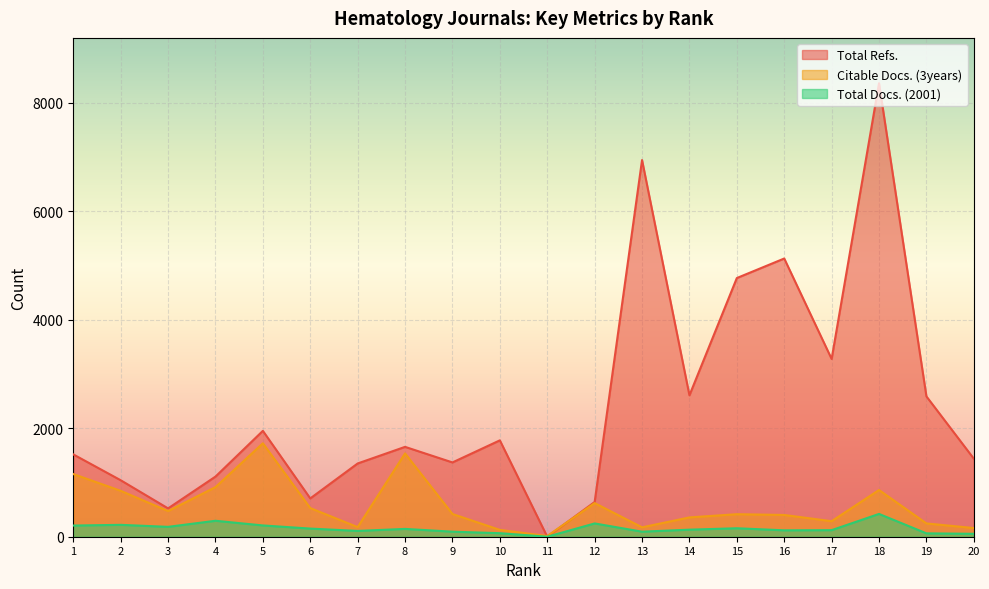

At 5, list the series in order from smallest to largest.

Total Docs. (2001), Citable Docs. (3years), Total Refs.